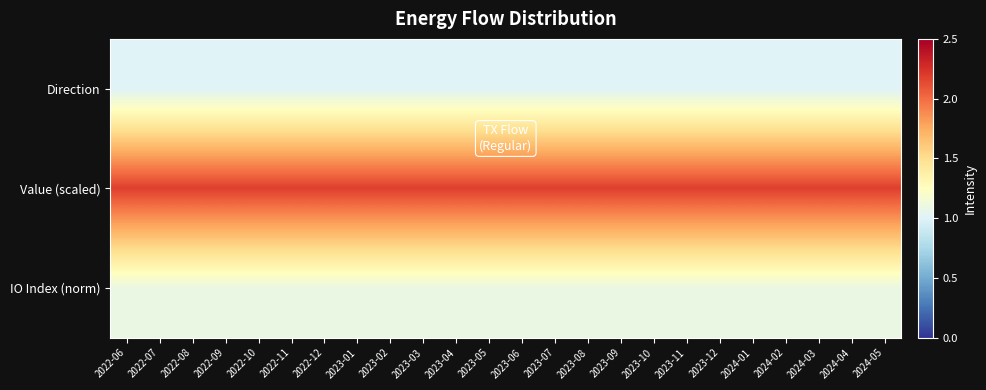

What is the maximum value shown in the chart?

2.2